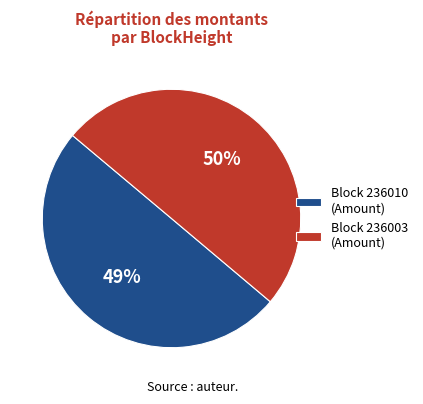

How many slices are in this pie chart?

2